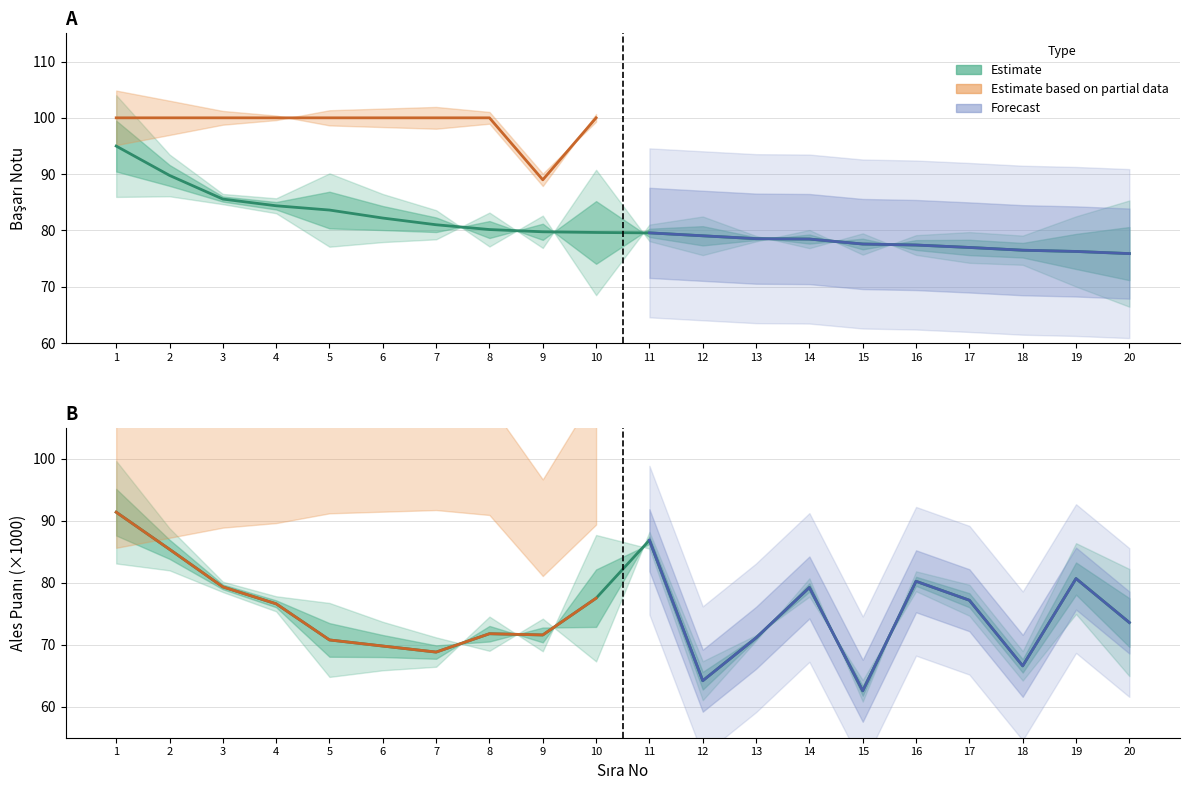

Which has a higher value, 11 or 18?

11